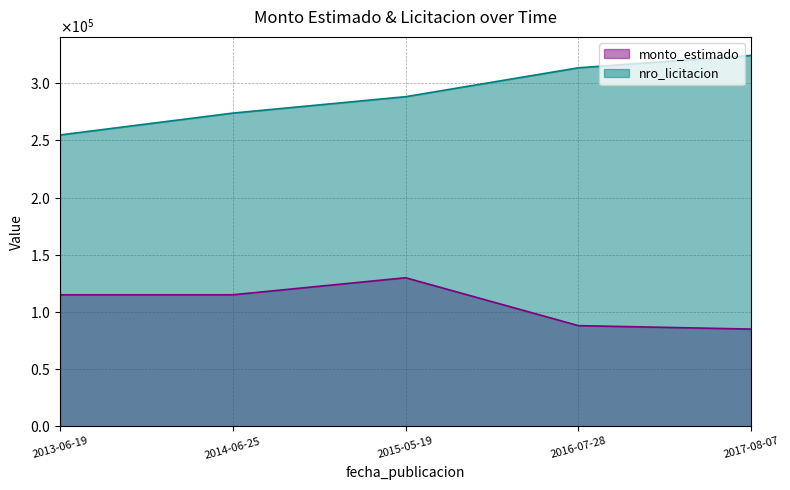

At which label is nro_licitacion closest to 289585?

2015-05-19